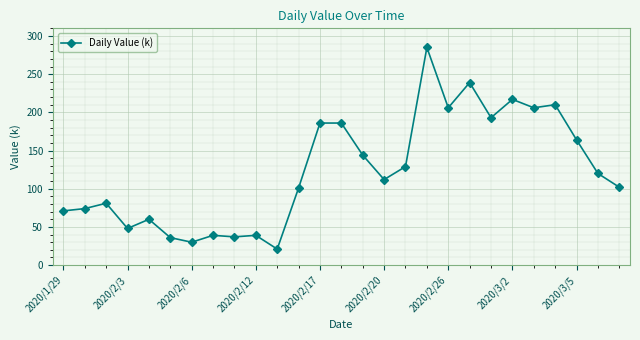

What is the value of the 14th point from the left?

186